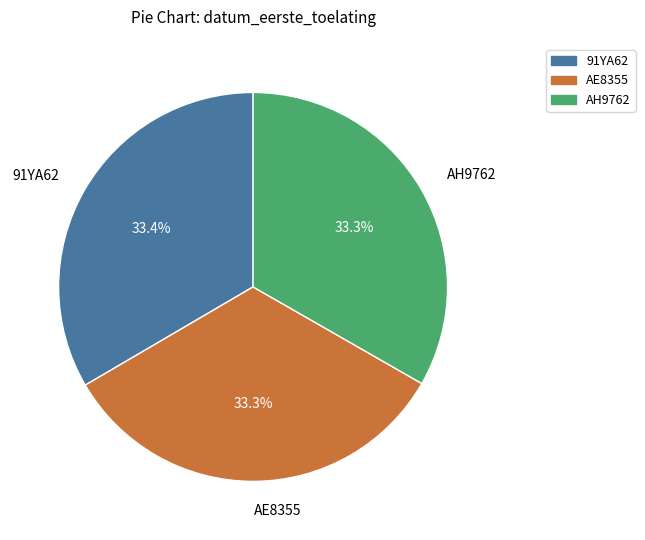

What is the ratio of the value at 91YA62 to the value at AE8355?

1.0